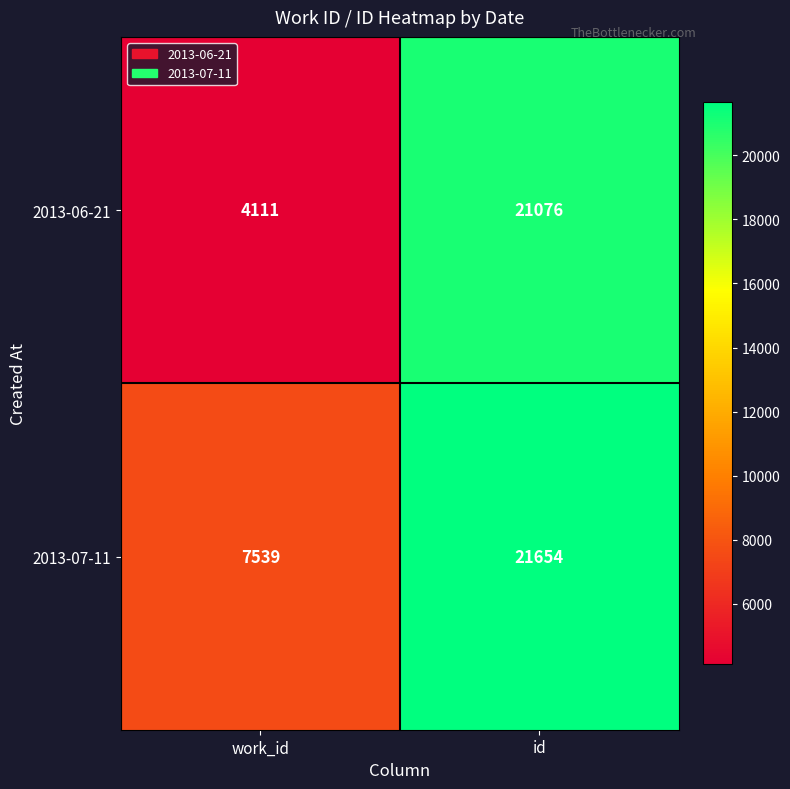

What is the difference between the highest and lowest values at work_id?

3428